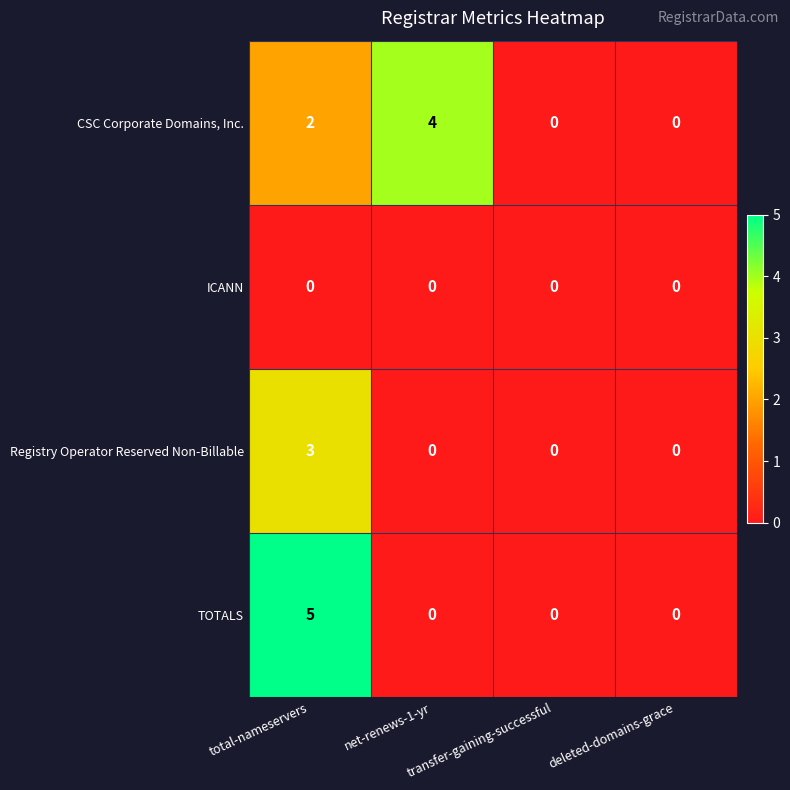

Which series has the largest total across all categories?

CSC Corporate Domains, Inc.